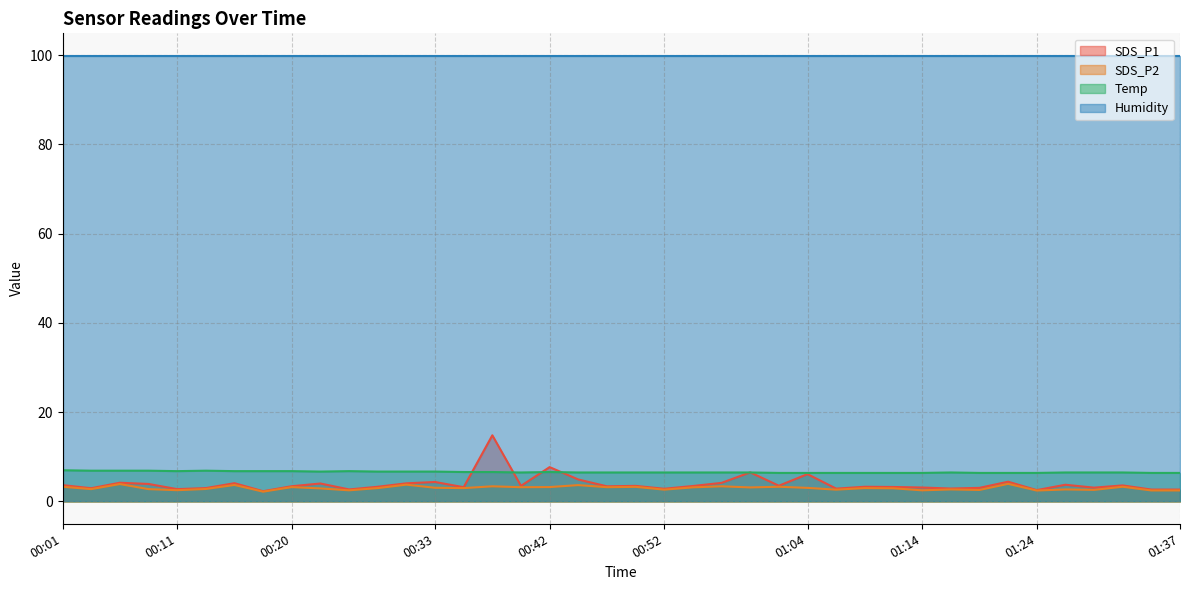

What is the difference between the maximum and second lowest values in the SDS_P1 series?

12.3